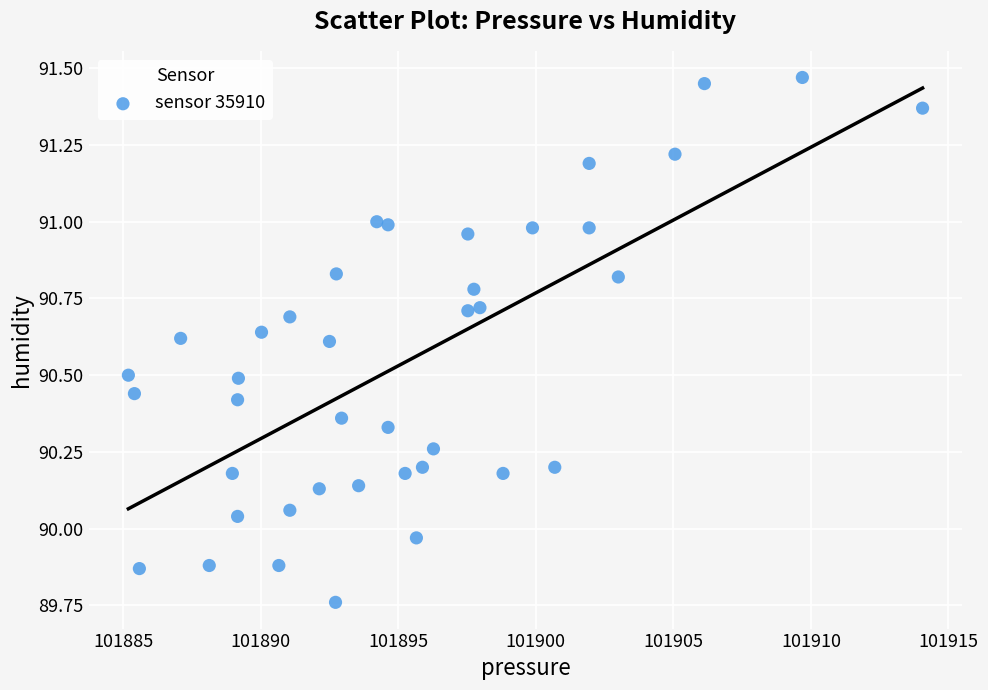

What is the range of Y values (max minus min)?

1.7